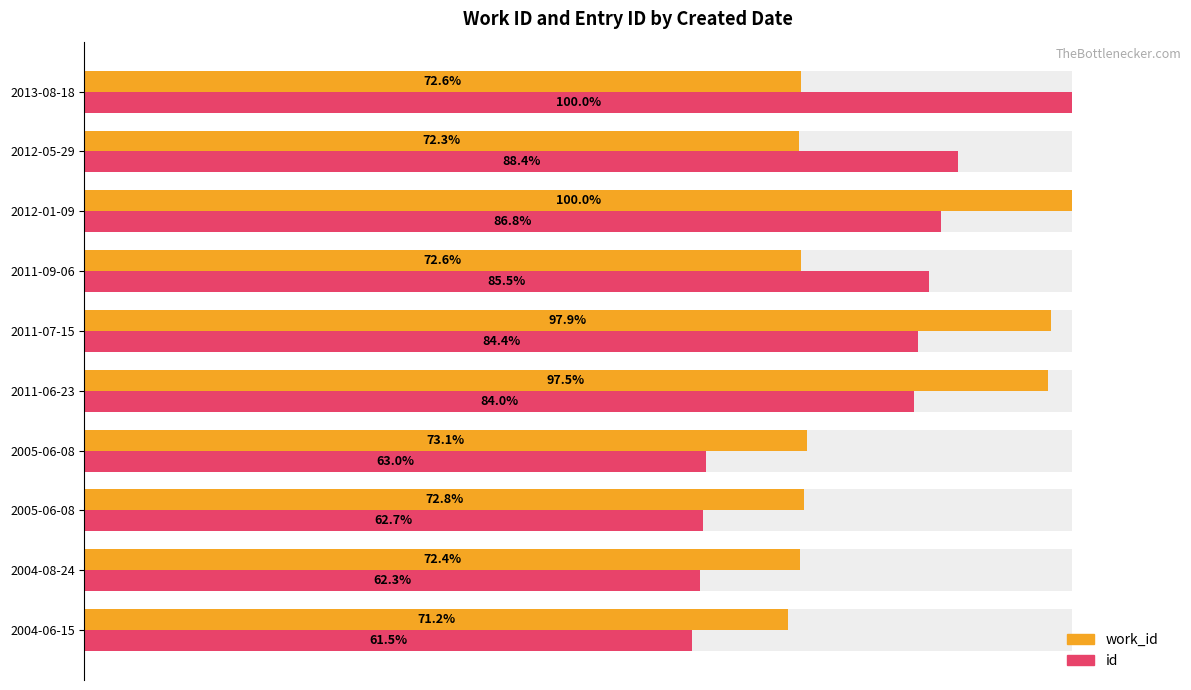

Is the value of id at 2005-06-08 greater than the value of work_id at 2012-01-09?

No